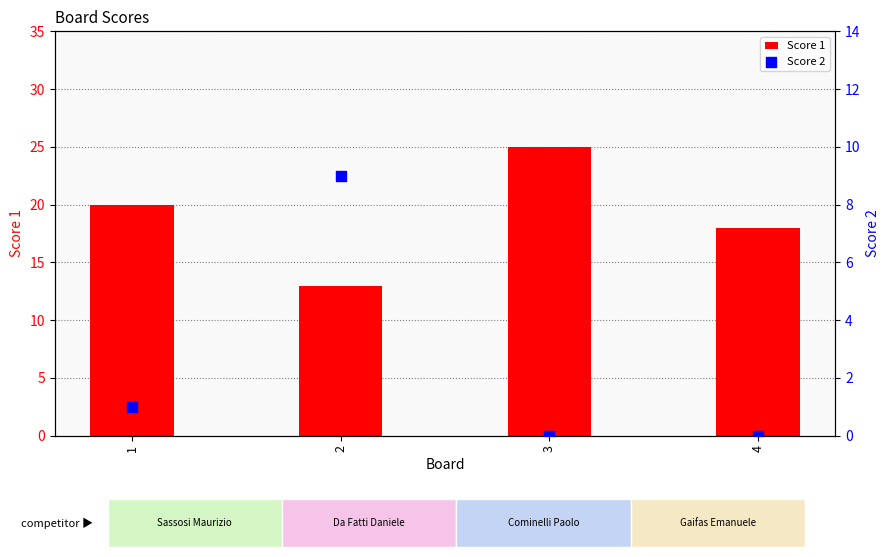

Is the value of Score 1 at 1 greater than the value of Score 2 at 1?

Yes